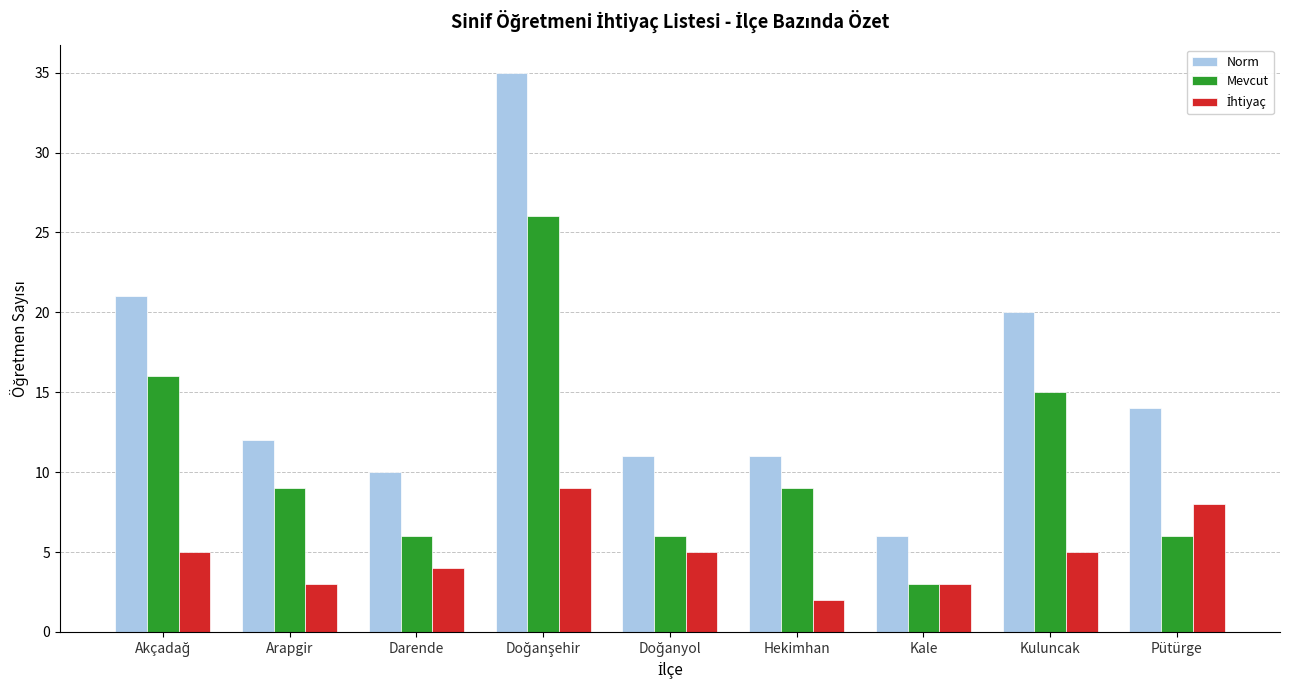

How many bars are there in total?

27